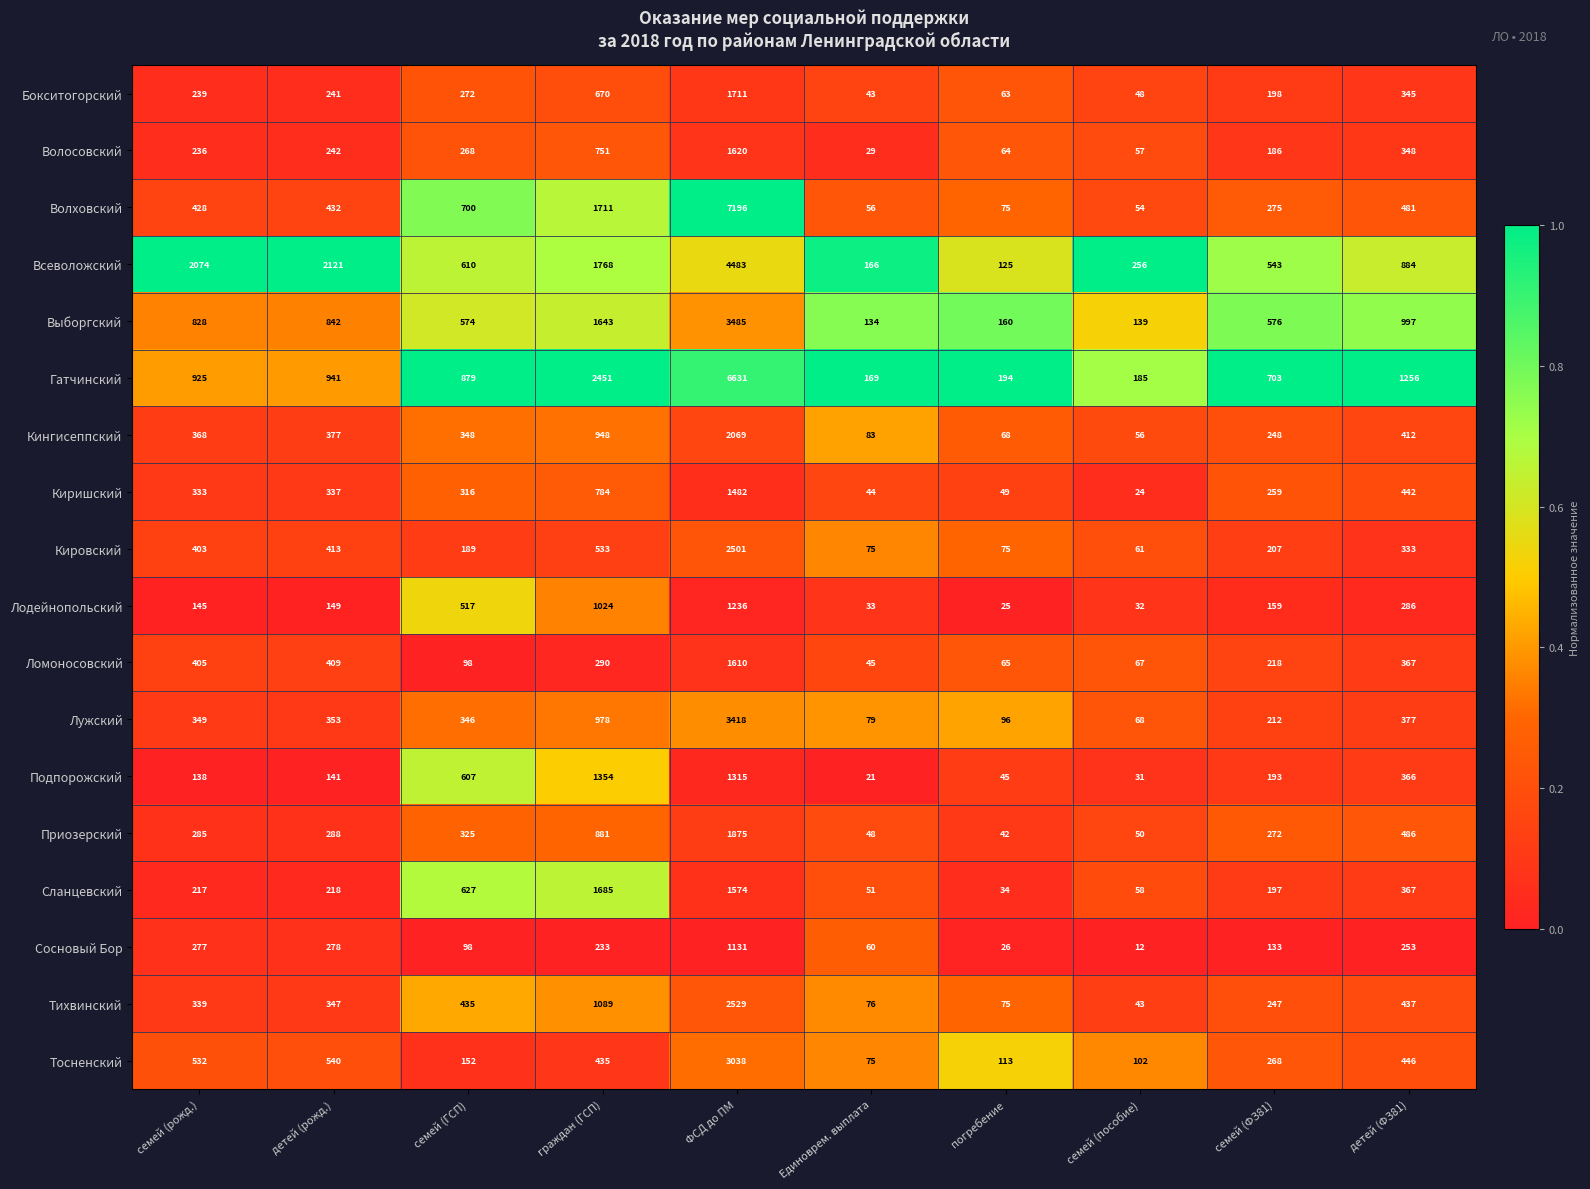

Which series has the widest spread of values?

Волховский